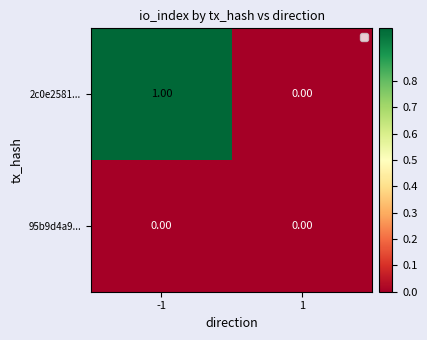

Rank the categories by 2c0e2581... value from highest to lowest.

-1, 1